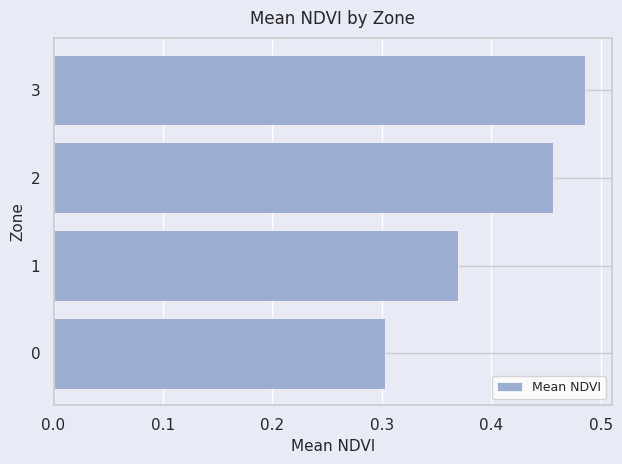

Rank the categories by value from lowest to highest.

0, 1, 2, 3